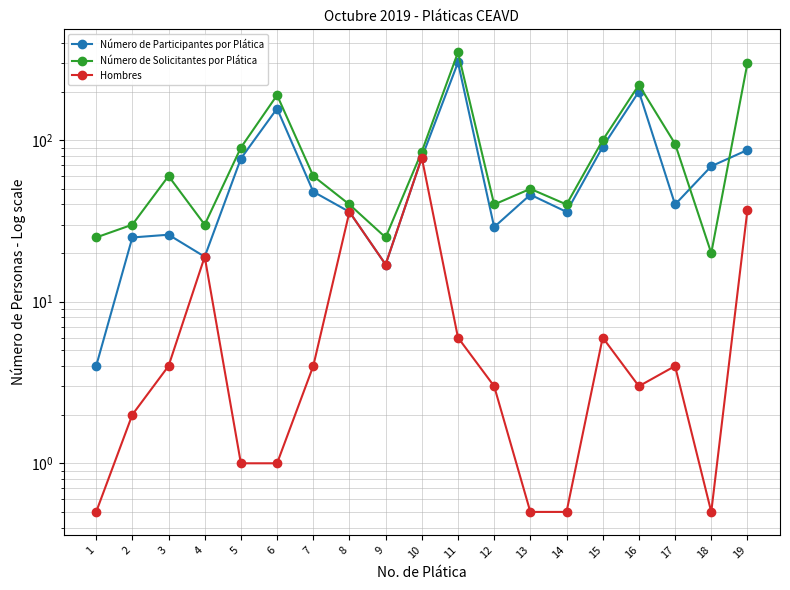

What is the total value across all series at 14?

76.5